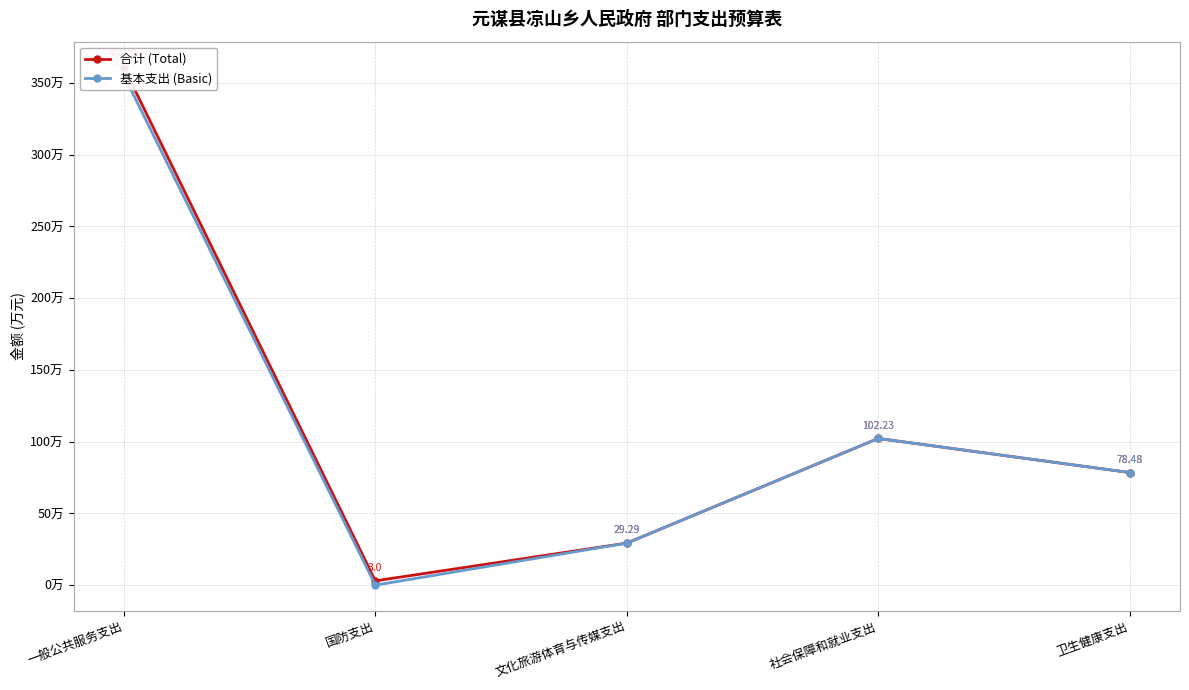

How many interior local valleys does the 基本支出 (Basic) series have?

1